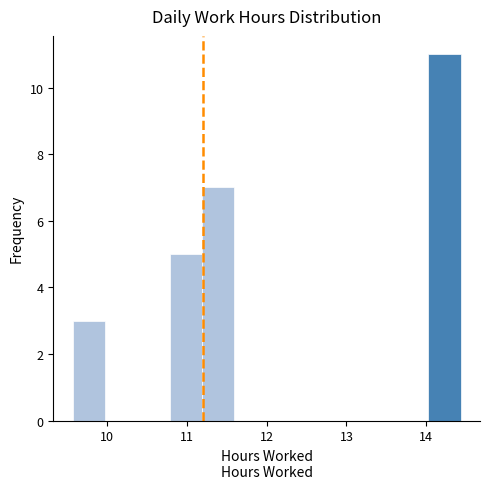

Reading left to right, list every bar in this chart as the range it spans on the x-axis followed by its height. Neither the bar edges nor the heights are printed on the chart, so give them approximately, as read against the axes.

9.6 to 10.0: 3
10.0 to 10.4: 0
10.4 to 10.8: 0
10.8 to 11.2: 5
11.2 to 11.6: 7
11.6 to 12.0: 0
12.0 to 12.4: 0
12.4 to 12.8: 0
12.8 to 13.2: 0
13.2 to 13.6: 0
13.6 to 14.0: 0
14.0 to 14.4: 11